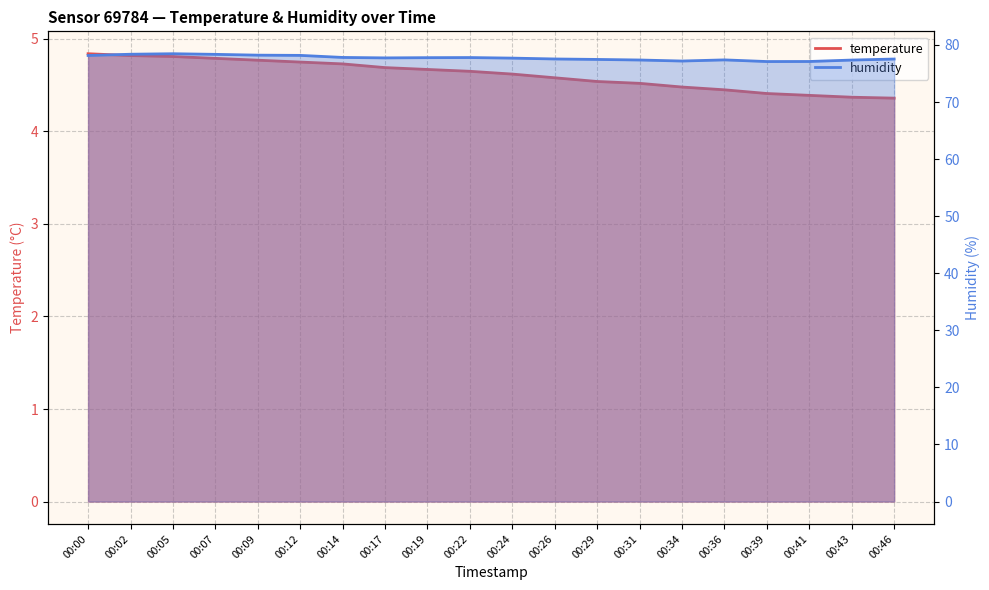

Which category has the lowest value across all series?

00:46